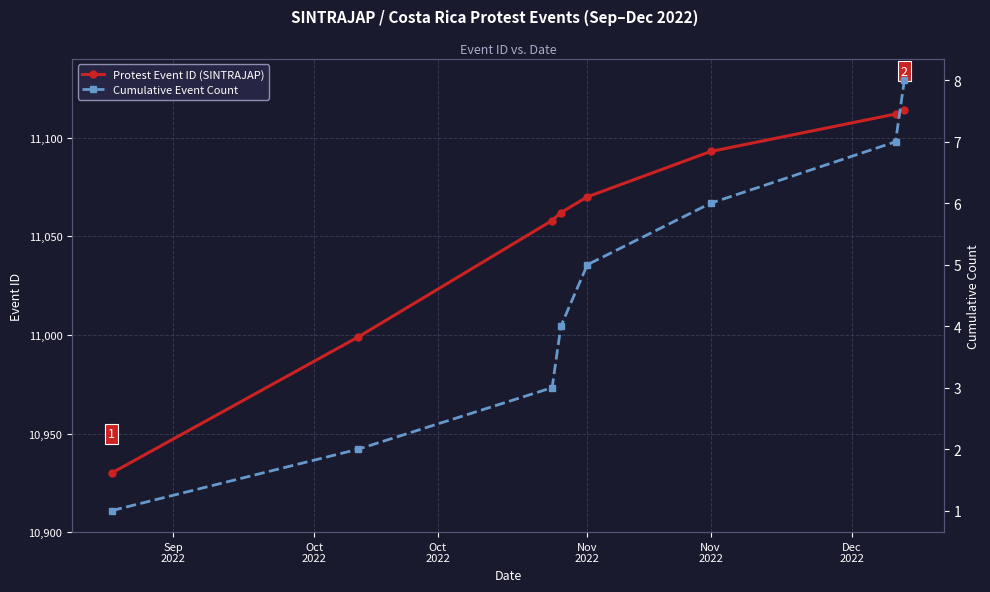

True or false: Cumulative Event Count has a value of 3 at Oct
2022.

False